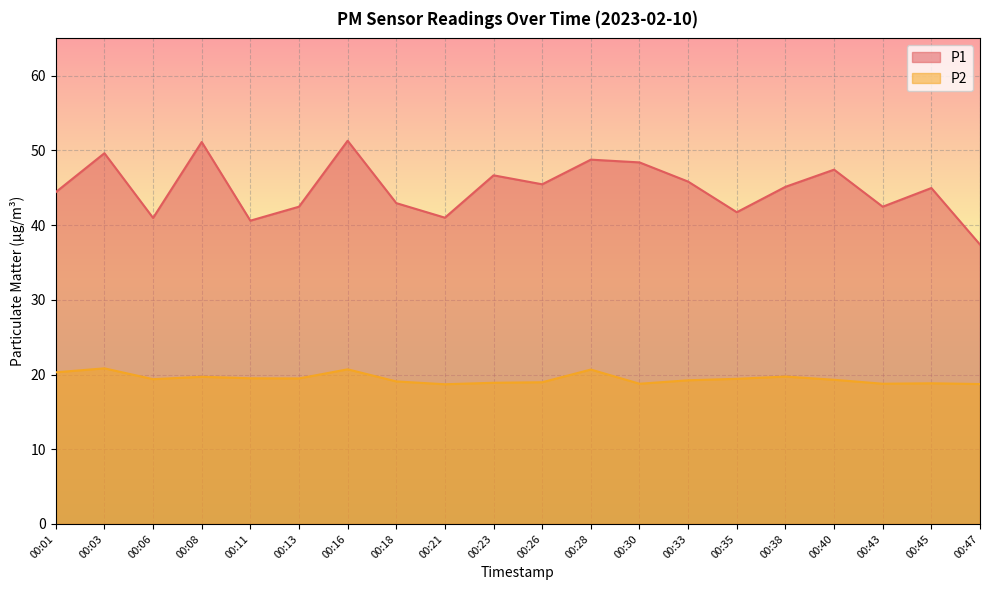

What value does the P1 series have at 00:47?

37.4